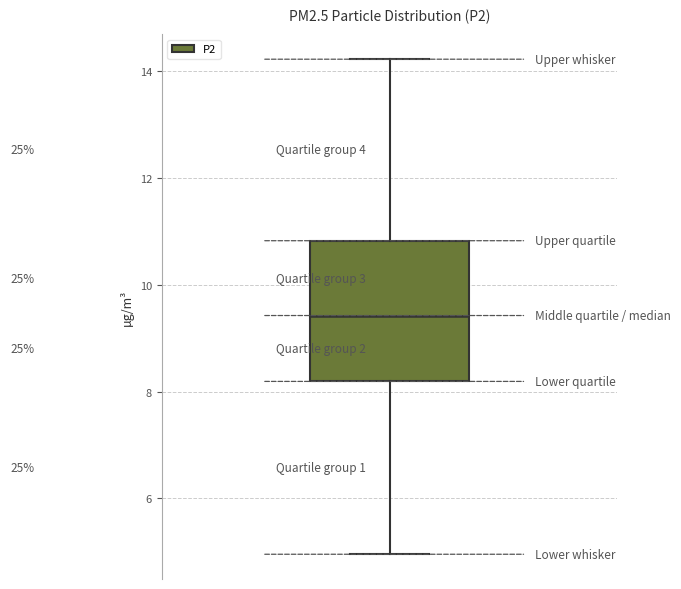

Transcribe this box plot: give where the median line is, the range the box spans, and where the two whiskers end, as read against the y-axis. The values are not printed on the chart, so give them approximately, as read against the axis.

median 9.4, box 8.2 to 10.8, whiskers 5.0 to 14.2